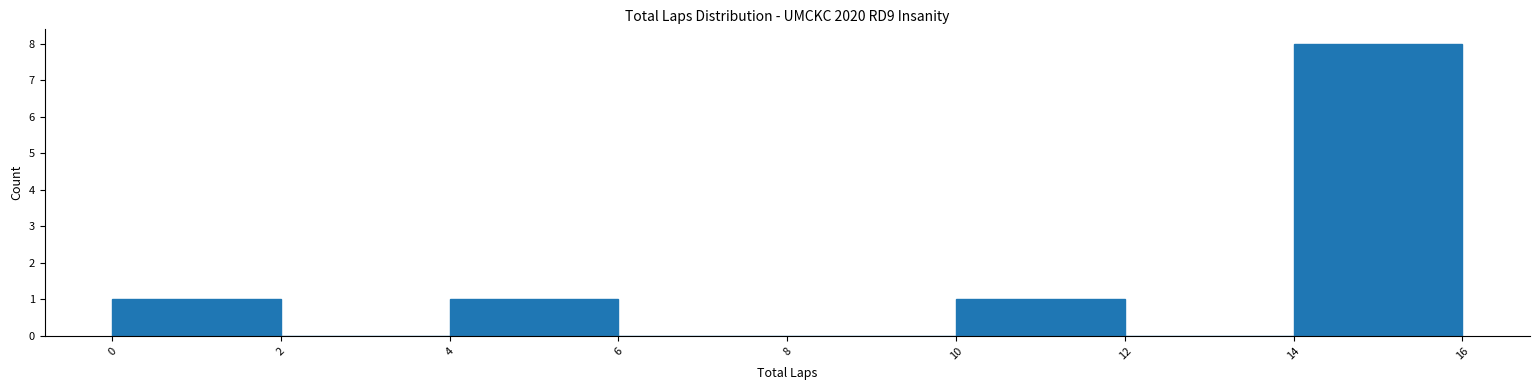

Reading left to right, list every bar in this chart as the range it spans on the x-axis followed by its height. The values are not printed on the chart, so give them approximately, as read against the axis.

0 to 2: 1
2 to 4: 0
4 to 6: 1
6 to 8: 0
8 to 10: 0
10 to 12: 1
12 to 14: 0
14 to 16: 8